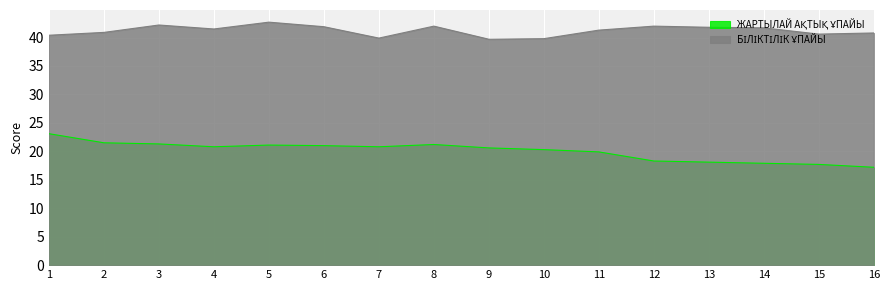

Which label corresponds to the largest value in the chart?

5